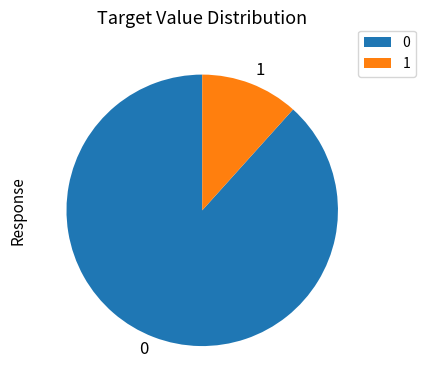

Does 0 account for over 50% of the chart?

Yes